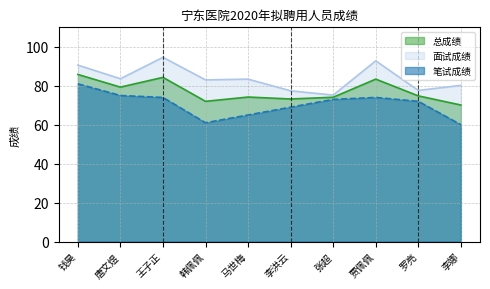

At which label does 面试成绩 first exceed 83?

钱昊